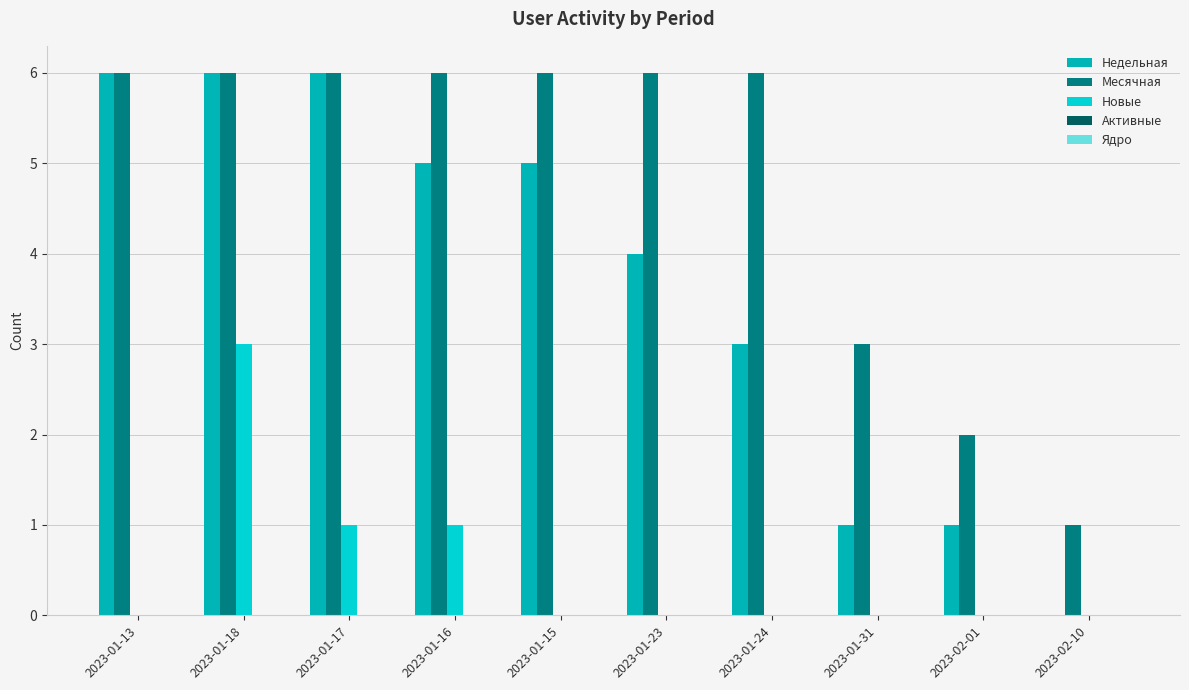

Are the bars horizontal?

No